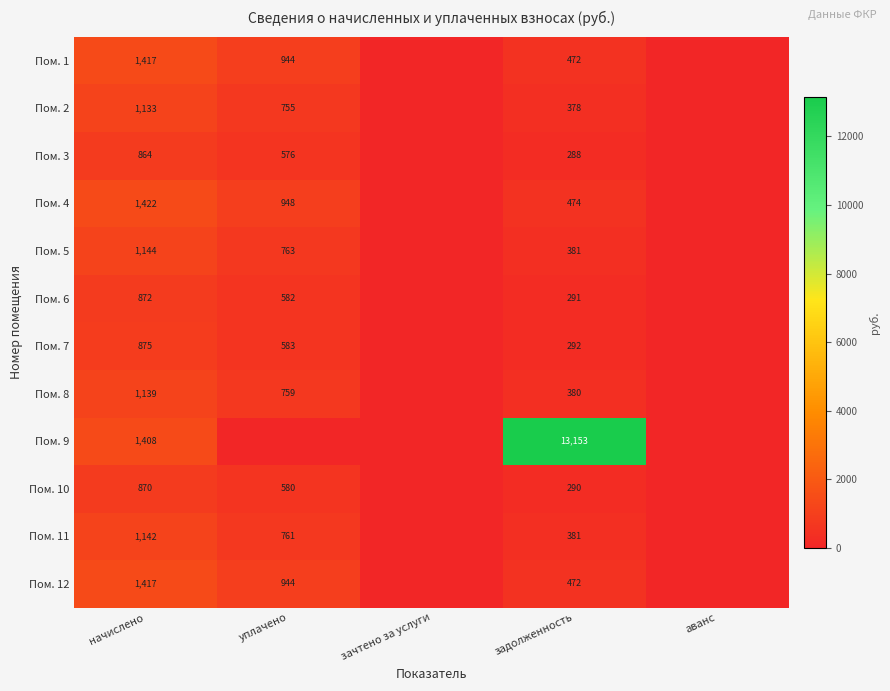

What is the total value across all series at начислено?

13703